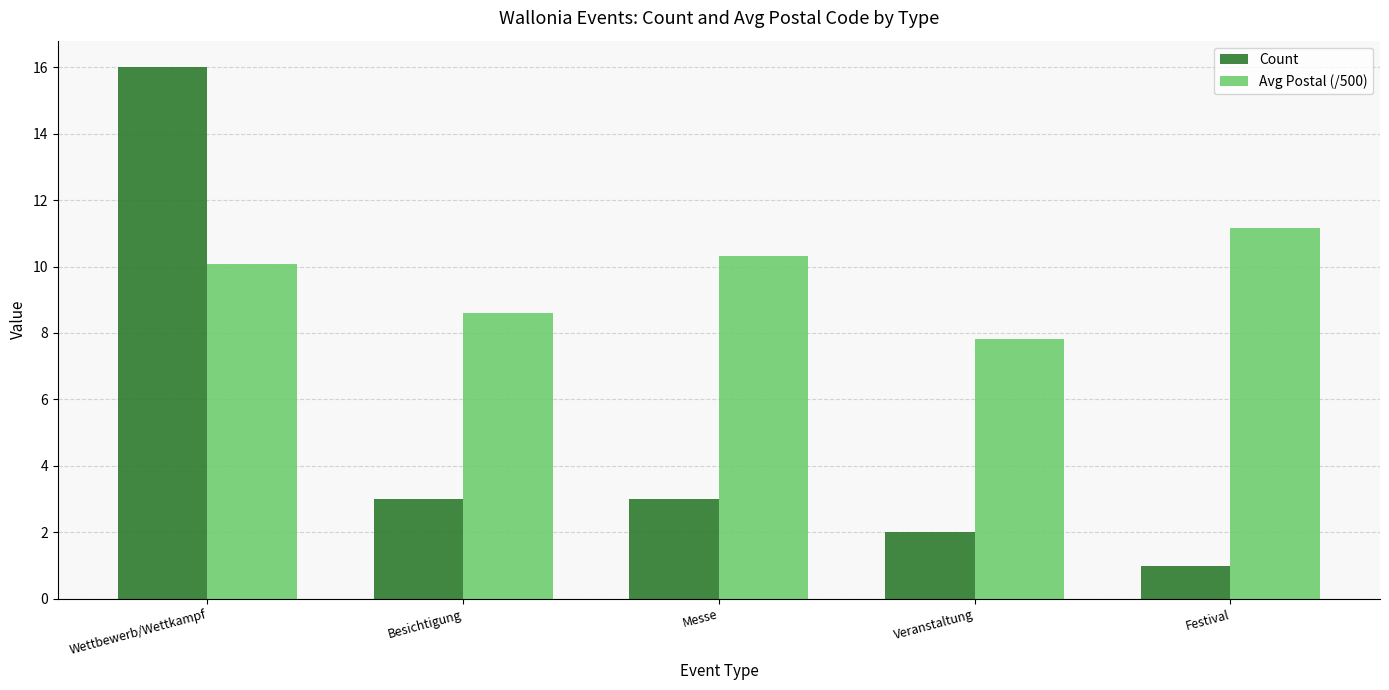

True or false: Avg Postal (/500) has a value of 11.2 at Festival.

True